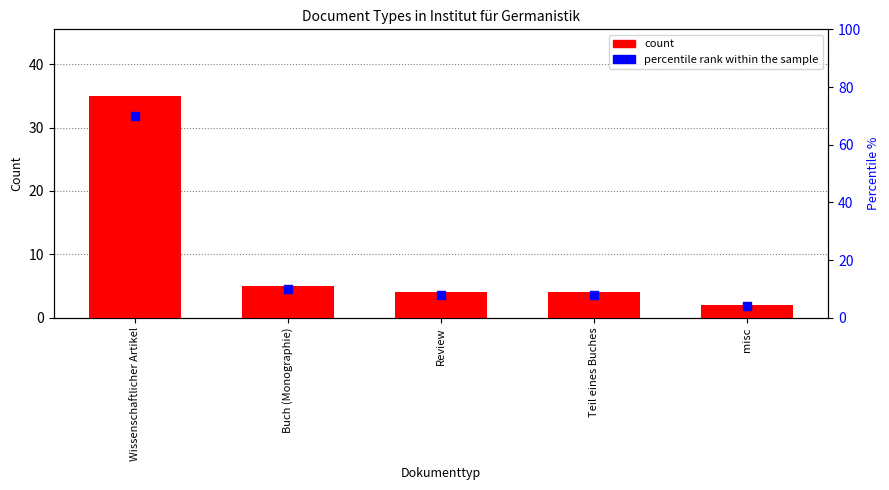

Which series contains the highest Y value?

percentile rank within the sample